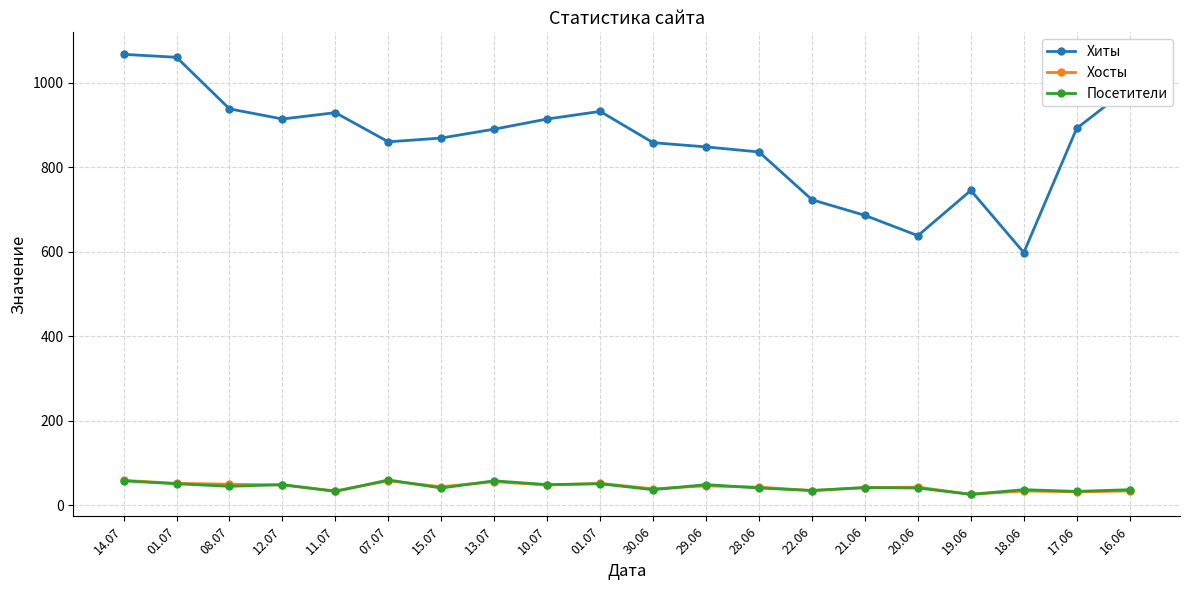

What is the sum of all Посетители values?

873